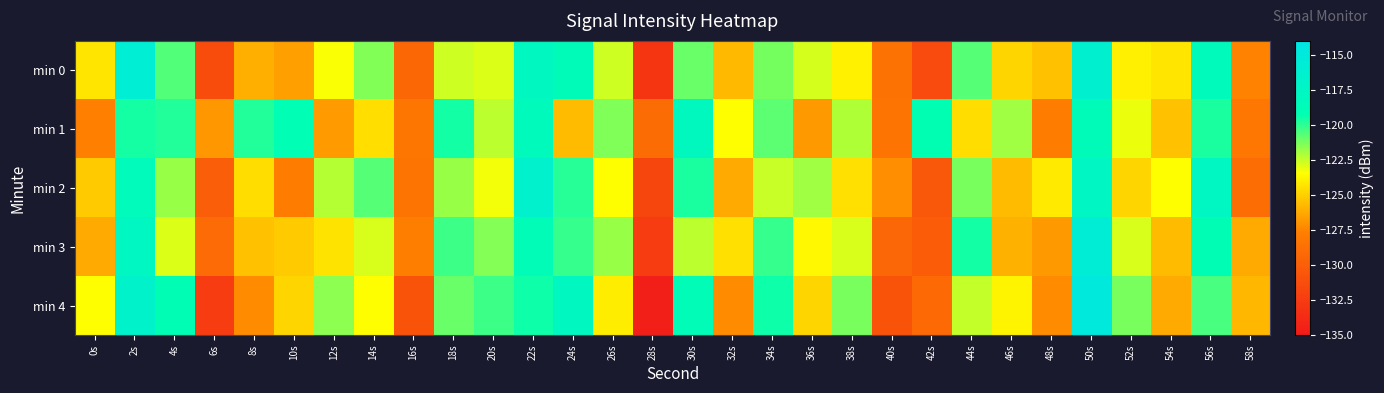

Which has a higher value, 24s or 34s?

24s